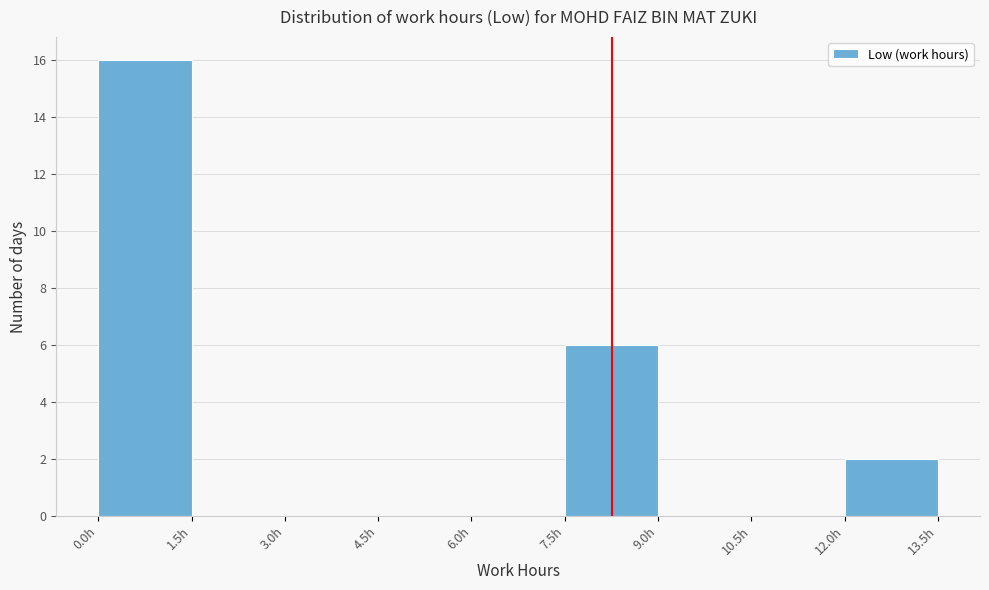

Reading left to right, transcribe this chart: for each bar, give the range it covers on the x-axis and its height. Neither the bar edges nor the heights are printed on the chart, so give them approximately, as read against the axes.

0.0 to 1.5: 16
1.5 to 3.0: 0
3.0 to 4.5: 0
4.5 to 6.0: 0
6.0 to 7.5: 0
7.5 to 9.0: 6
9.0 to 10.5: 0
10.5 to 12.0: 0
12.0 to 13.5: 2